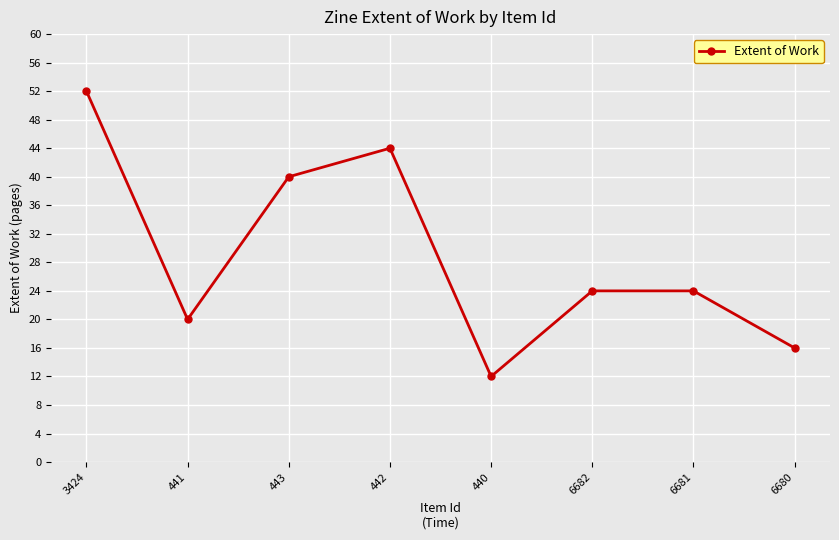

What is the average value?

29